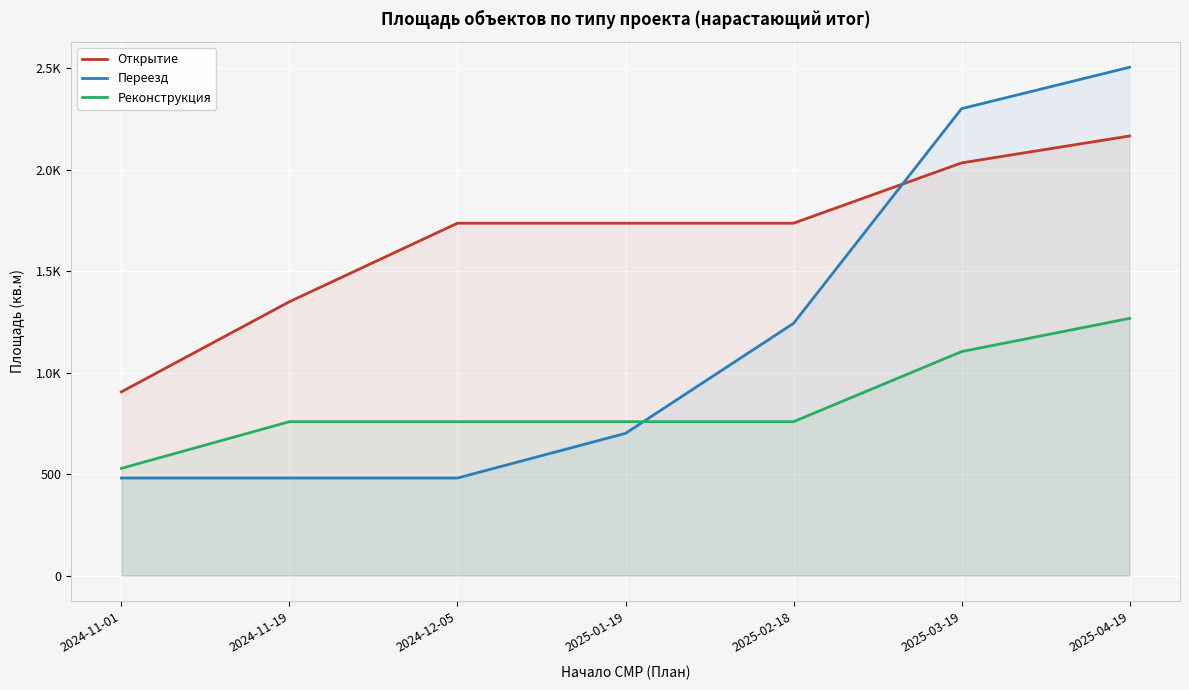

Which series has the largest range (max minus min)?

Переезд